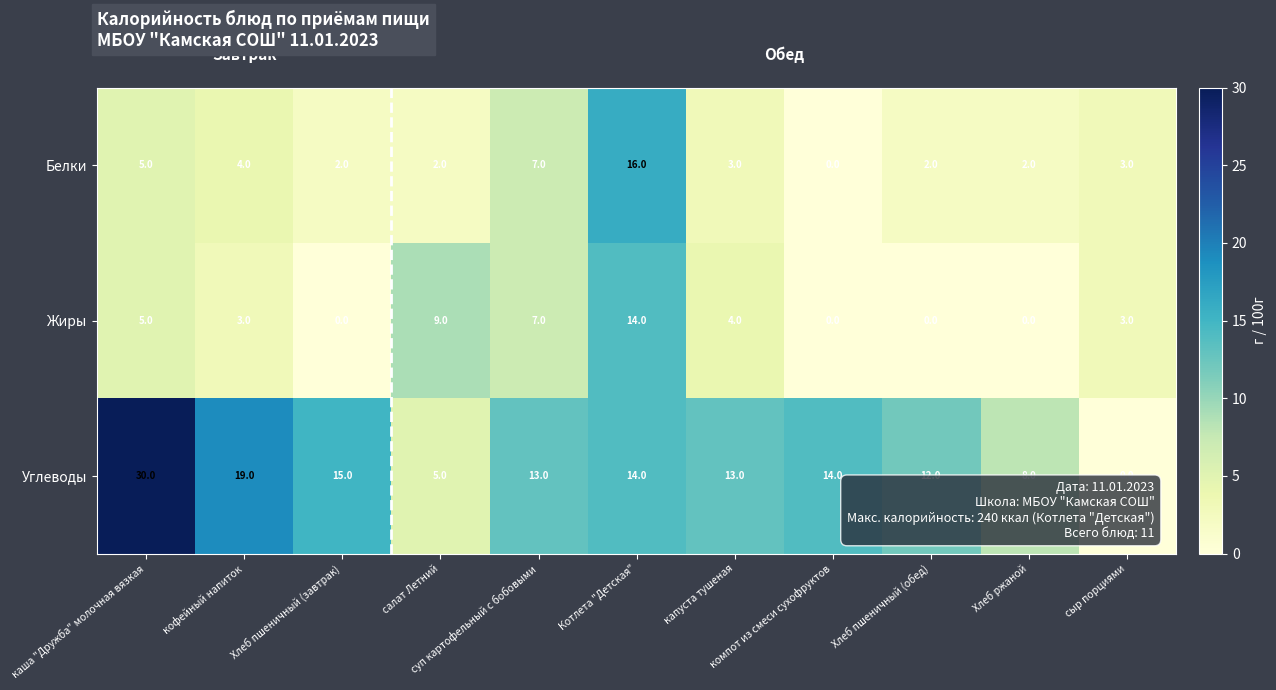

Which label corresponds to the largest value in the chart?

каша "Дружба" молочная вязкая